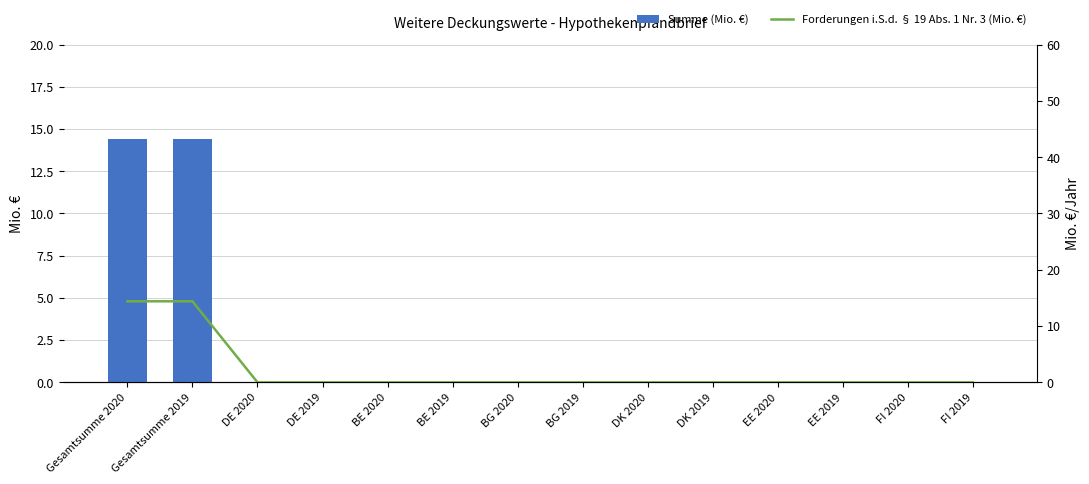

Does the chart contain any negative values?

No